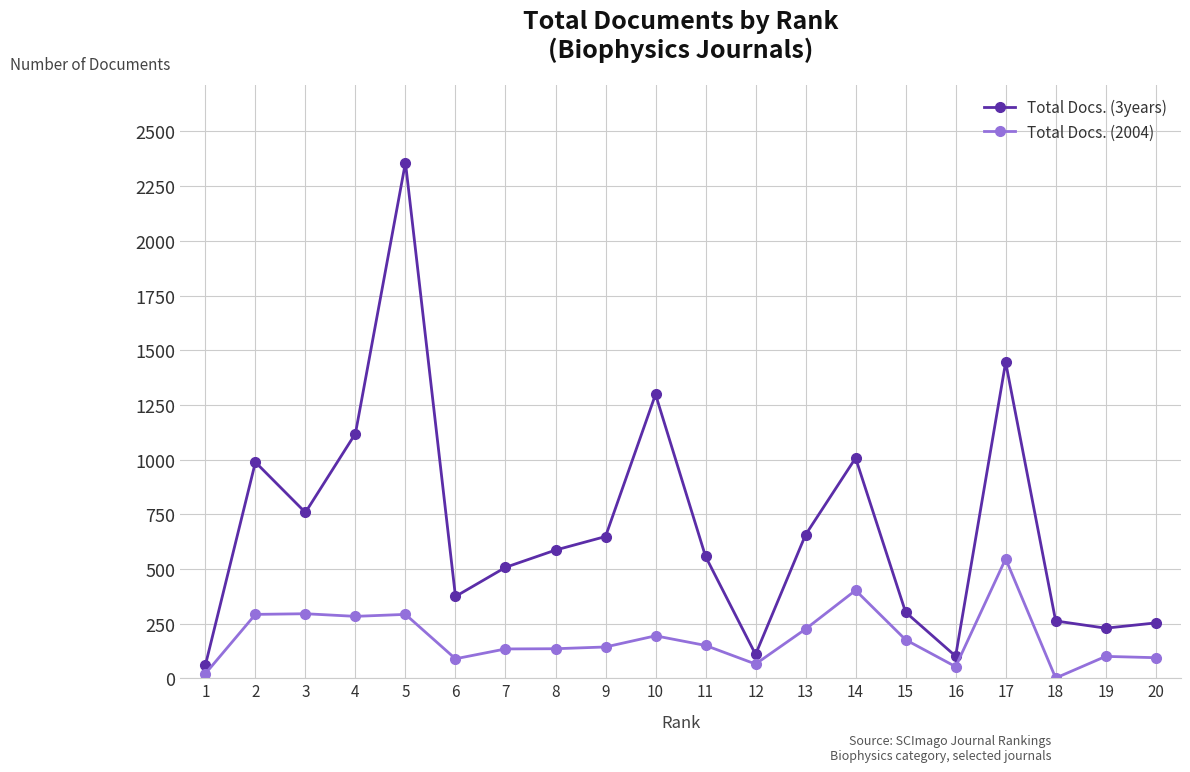

Is the value of Total Docs. (2004) at 20 greater than the value of Total Docs. (3years) at 14?

No